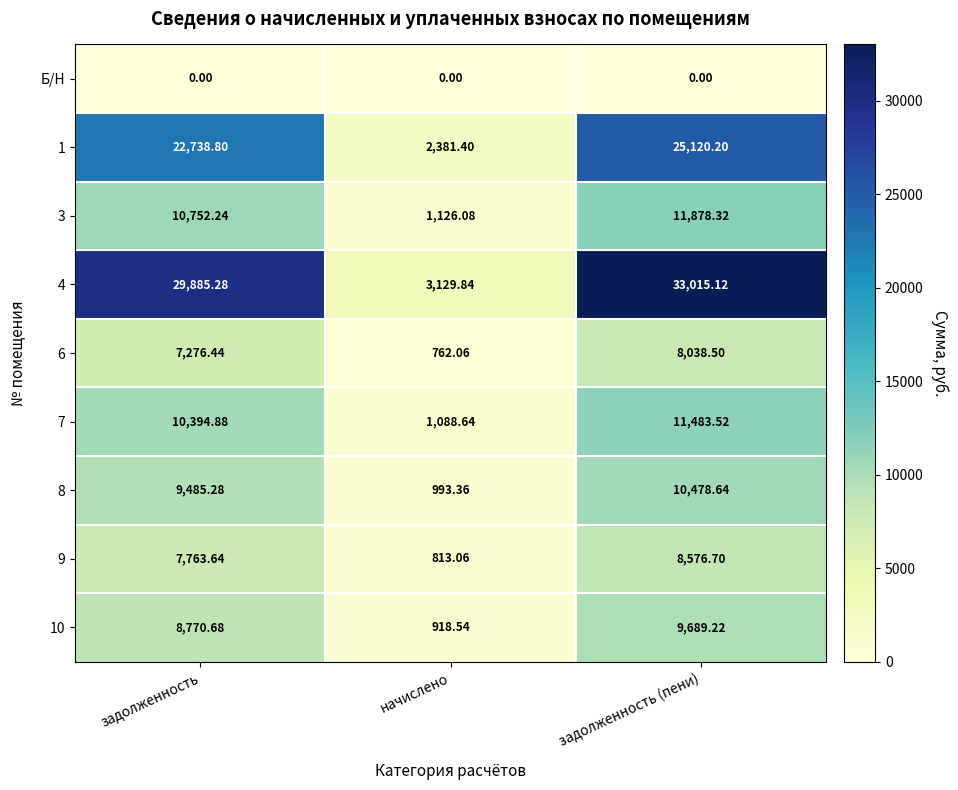

What is the maximum value shown in the chart?

33015.1